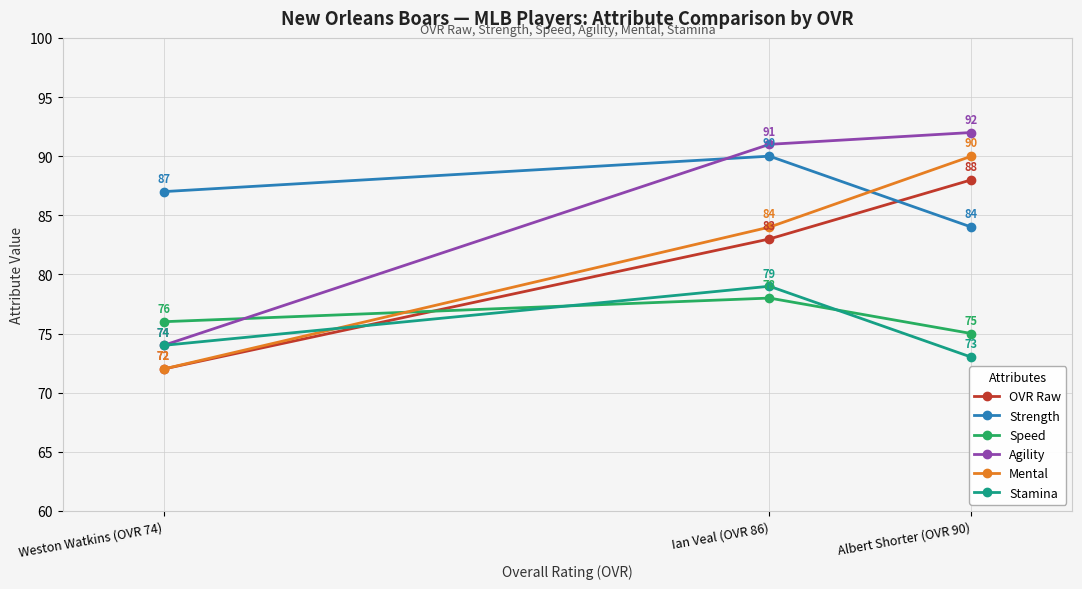

Where does the Agility series first go above 91?

Albert Shorter (OVR 90)